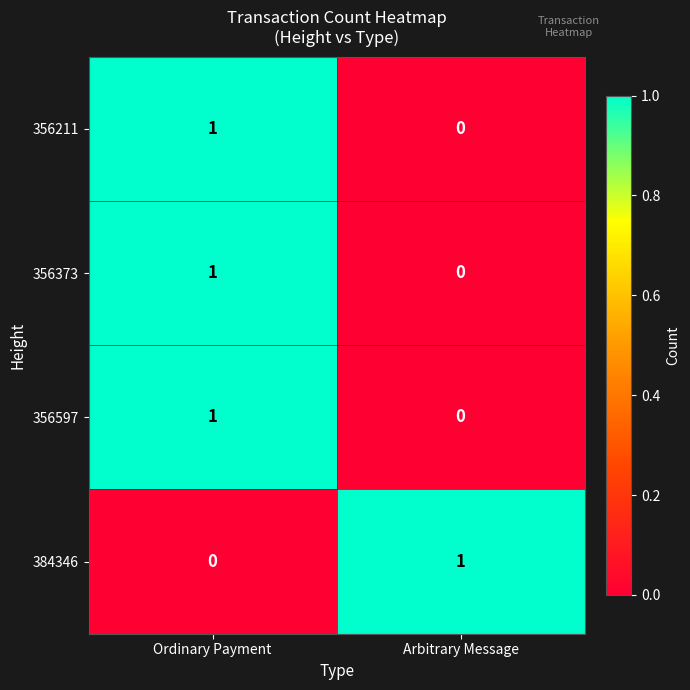

Rank the categories by 356211 value from lowest to highest.

Arbitrary Message, Ordinary Payment